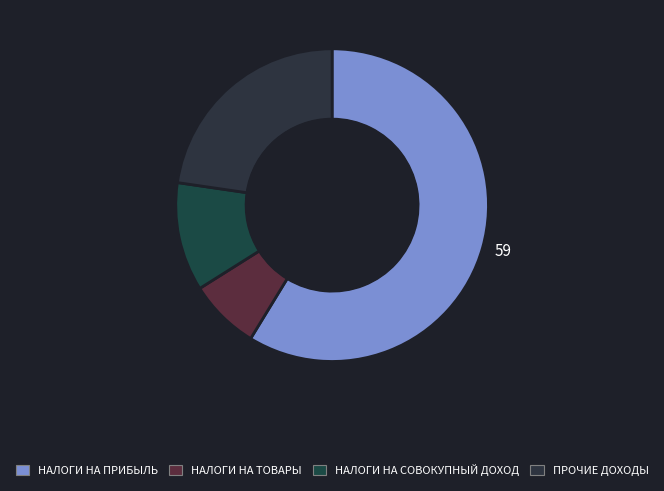

Which category has the smallest portion of the pie?

НАЛОГИ НА ТОВАРЫ (РАБОТЫ, УСЛУГИ)